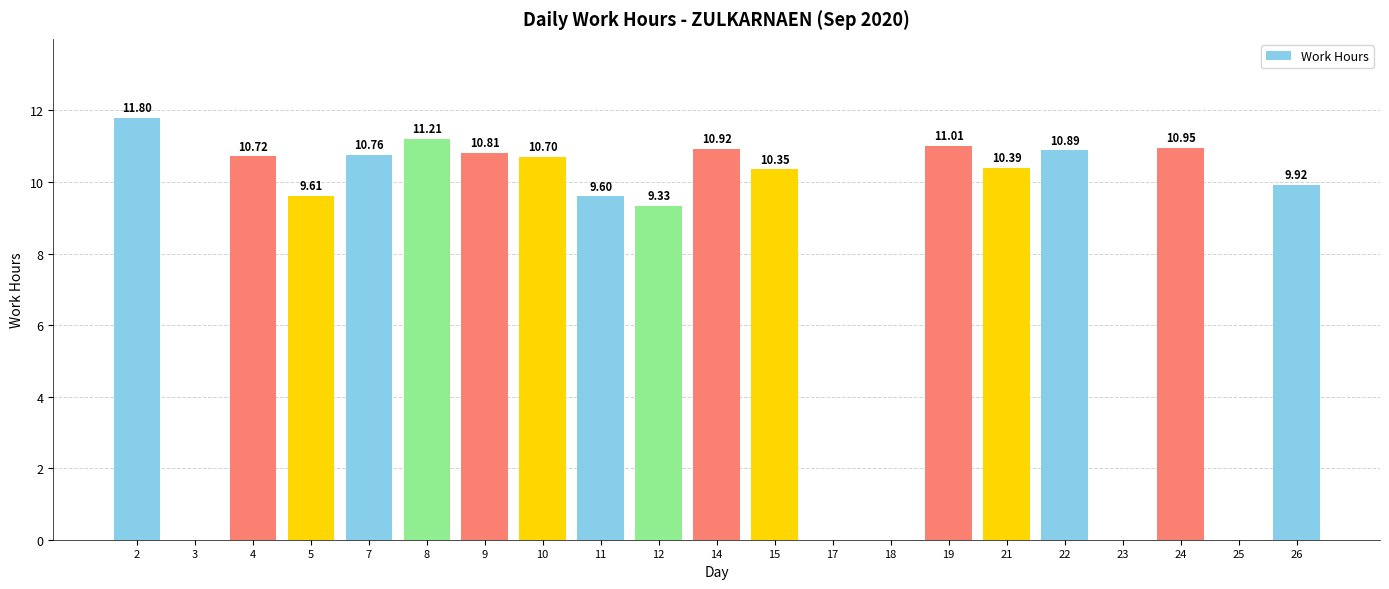

Count the number of data series in this chart.

1